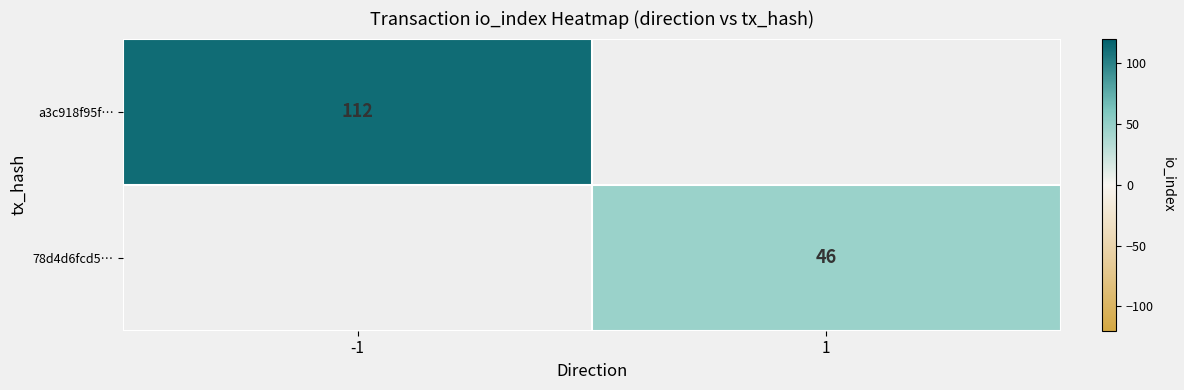

The a3c918f95f… series shows 167 at -1. True or false?

False